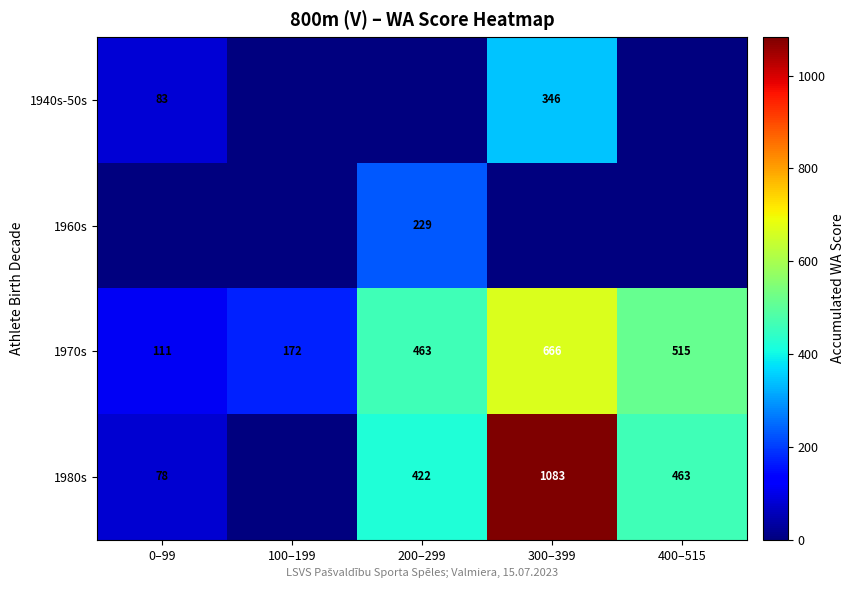

Which has a higher value, 200–299 or 400–515?

200–299